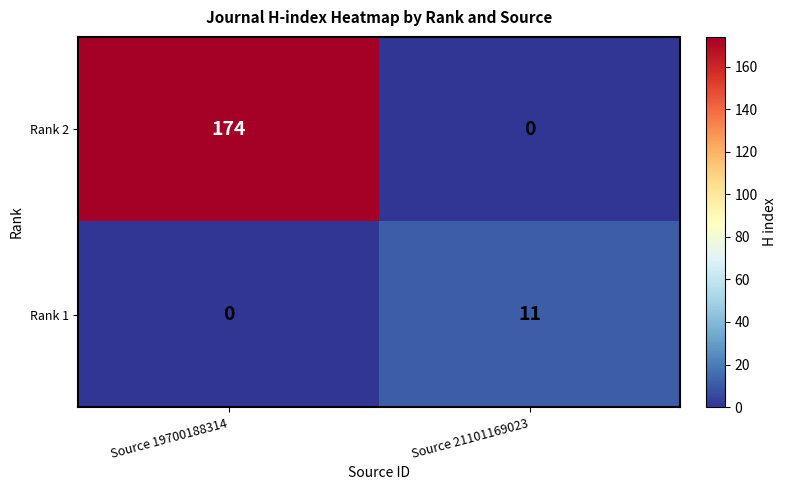

Count the number of categories in the chart.

2